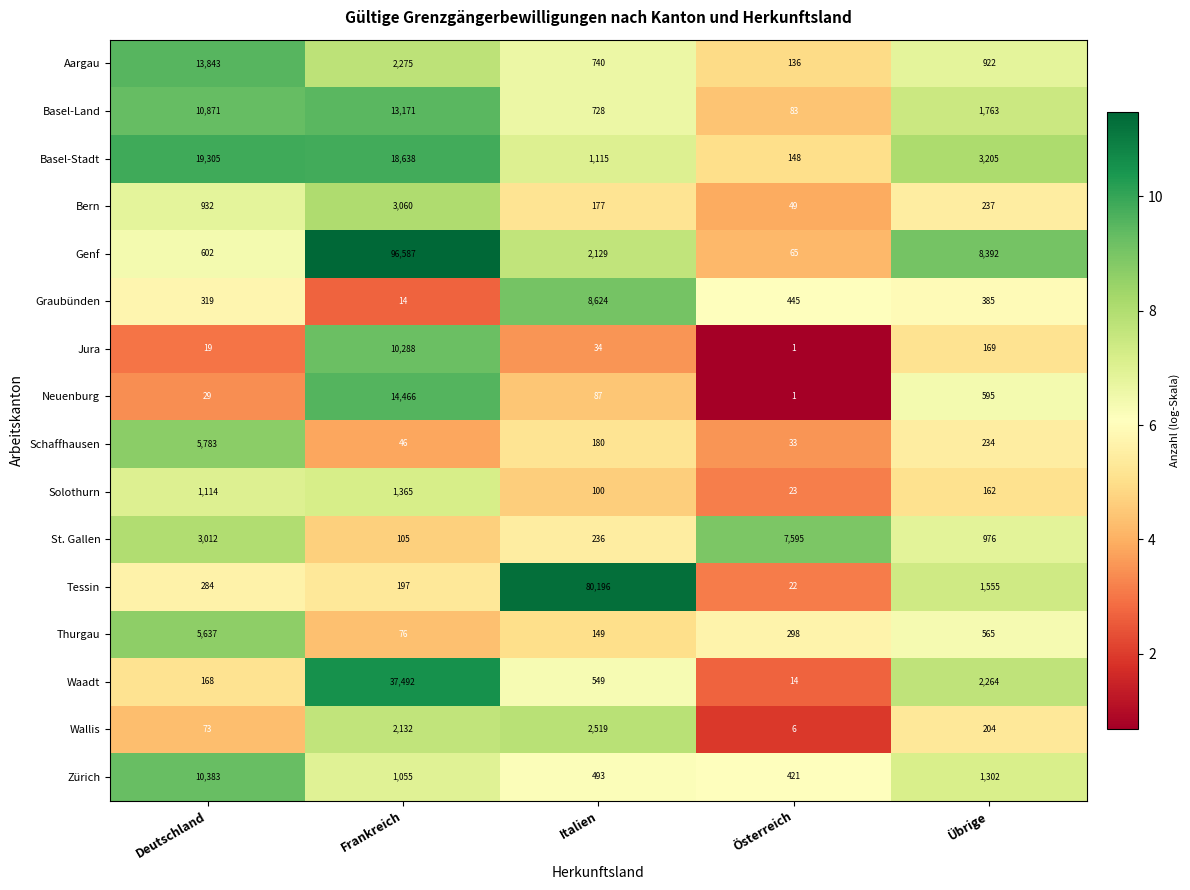

How many data points in Jura are less than 34?

2